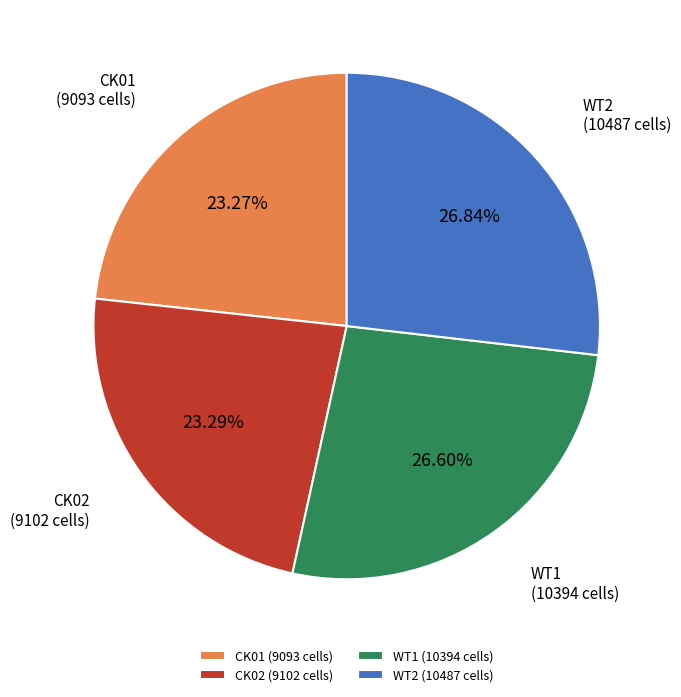

Combined, do CK02 (9102 cells) and CK01 (9093 cells) account for over 50%?

No